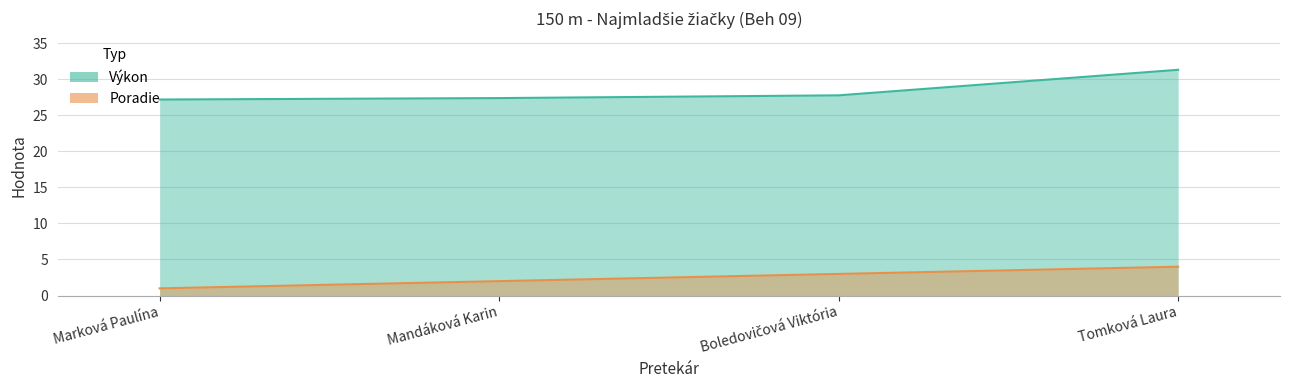

Which series has the largest total across all categories?

Výkon